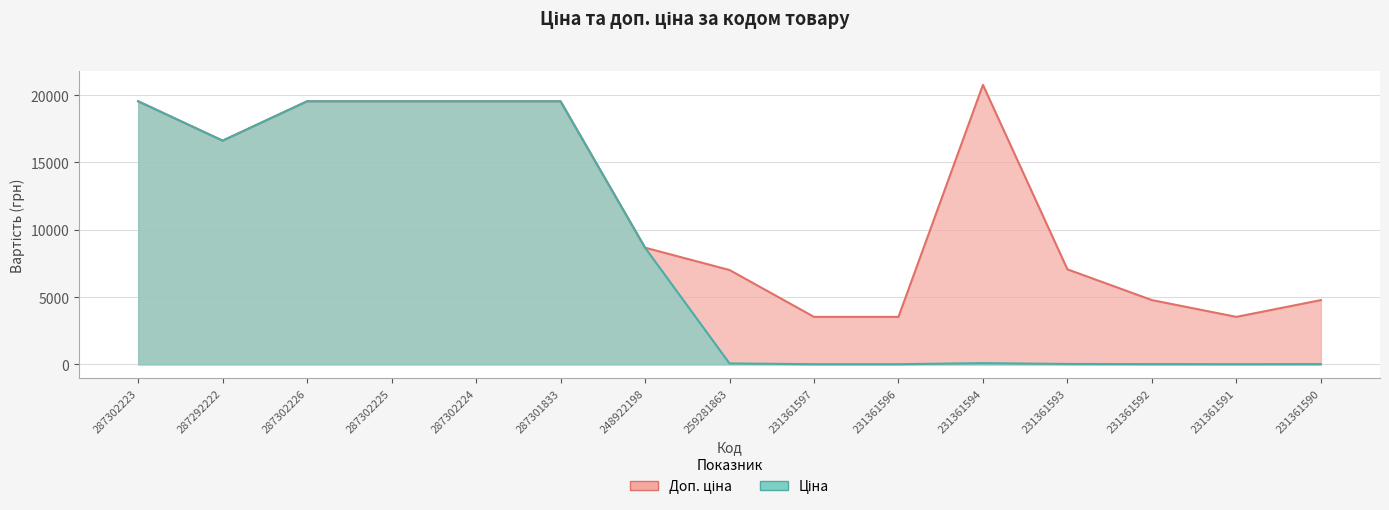

At how many categories does at least one series exceed 13530?

7